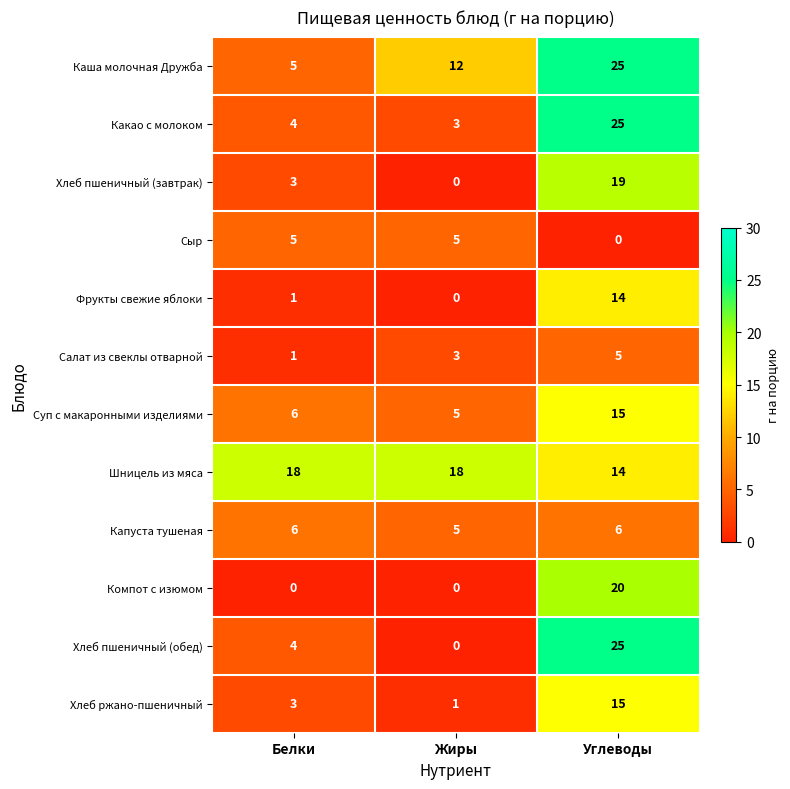

What is the sum of all Суп с макаронными изделиями values?

26